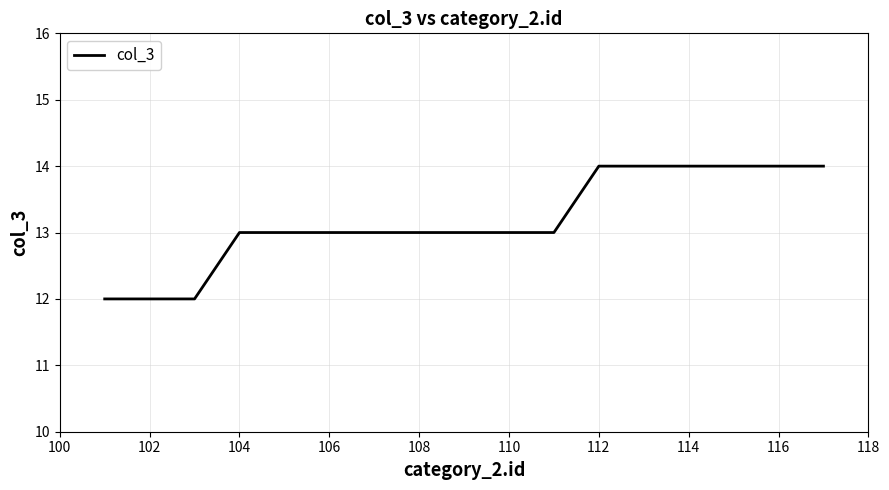

Does the chart display data point markers on the line(s)?

No